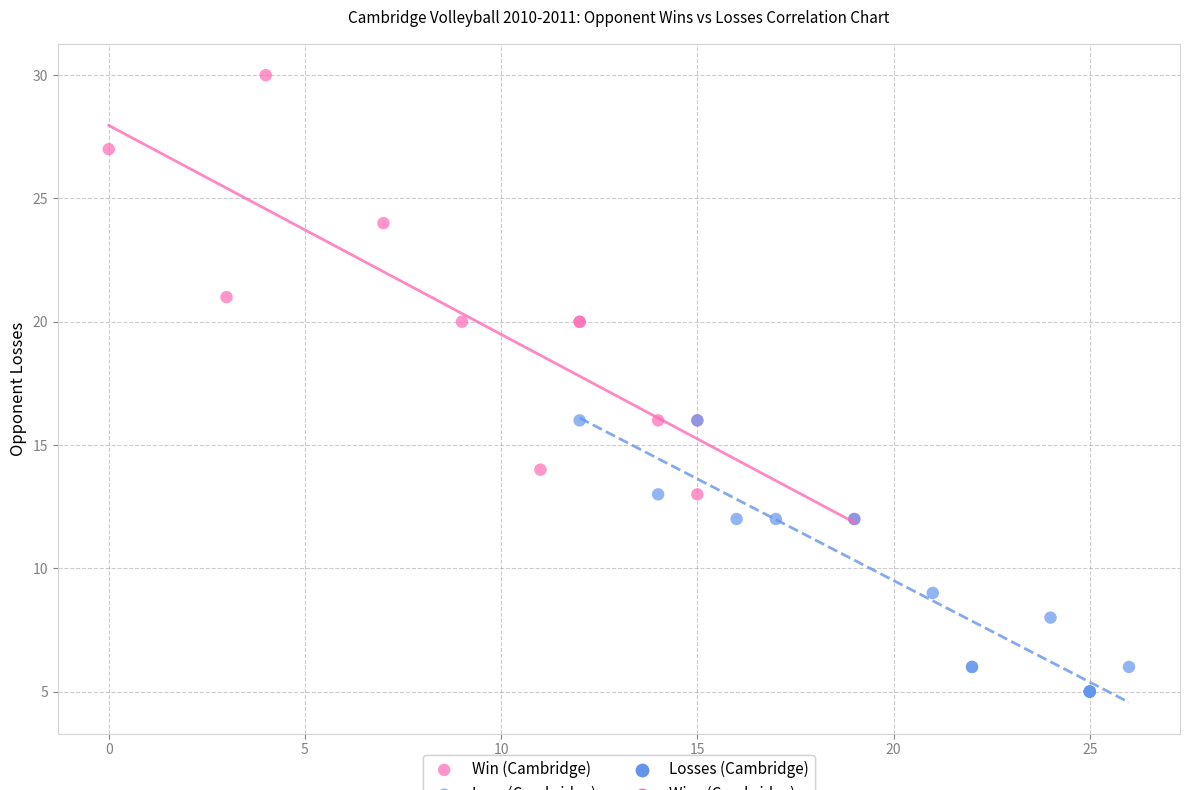

Which series has the widest spread of Y values?

Win (Cambridge)